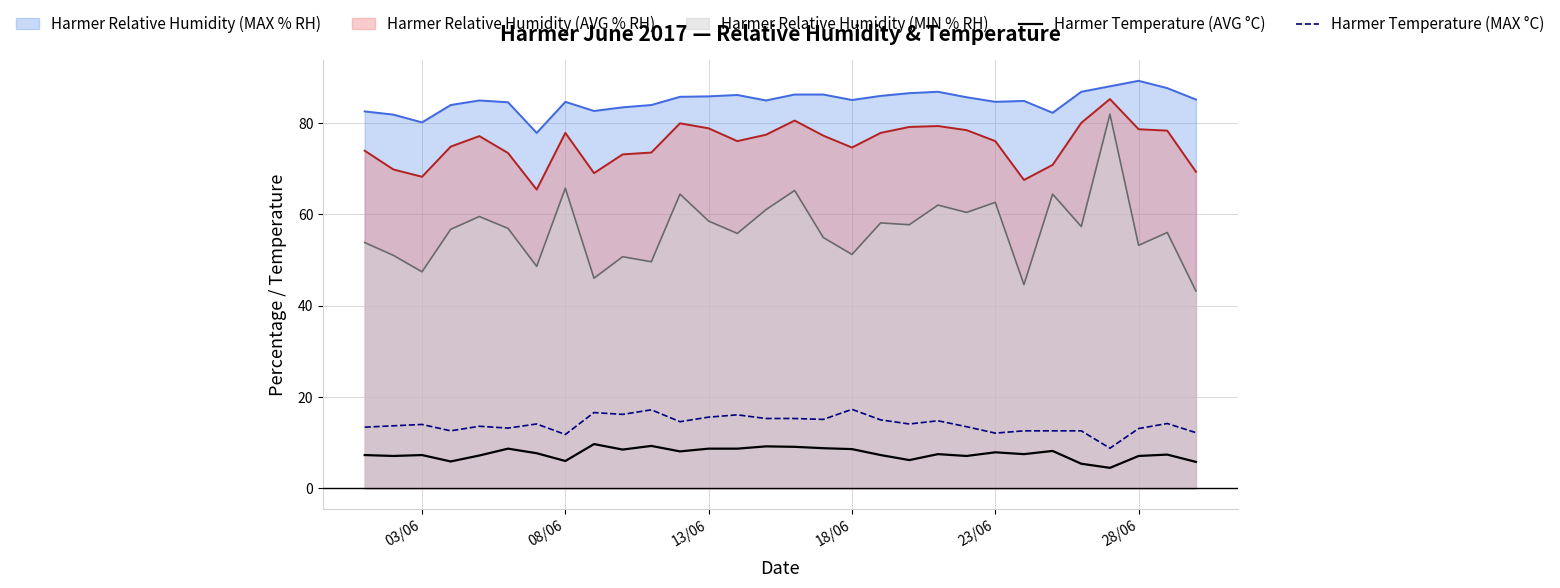

Which series has the largest total across all categories?

Harmer Relative Humidity (MAX % RH)